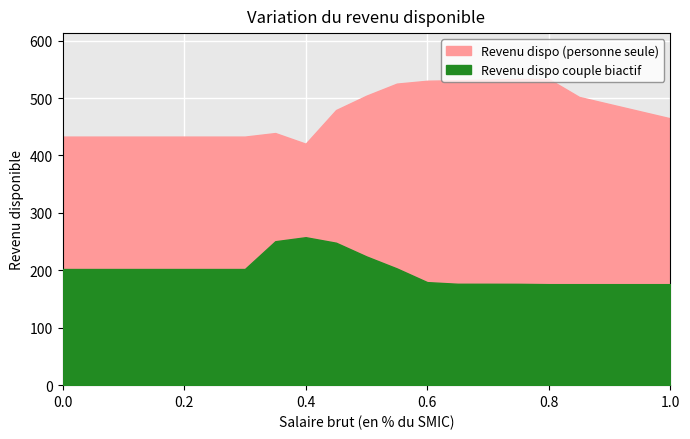

In Revenu dispo (personne seule), how many points are lower than both neighbors (excluding endpoints)?

1